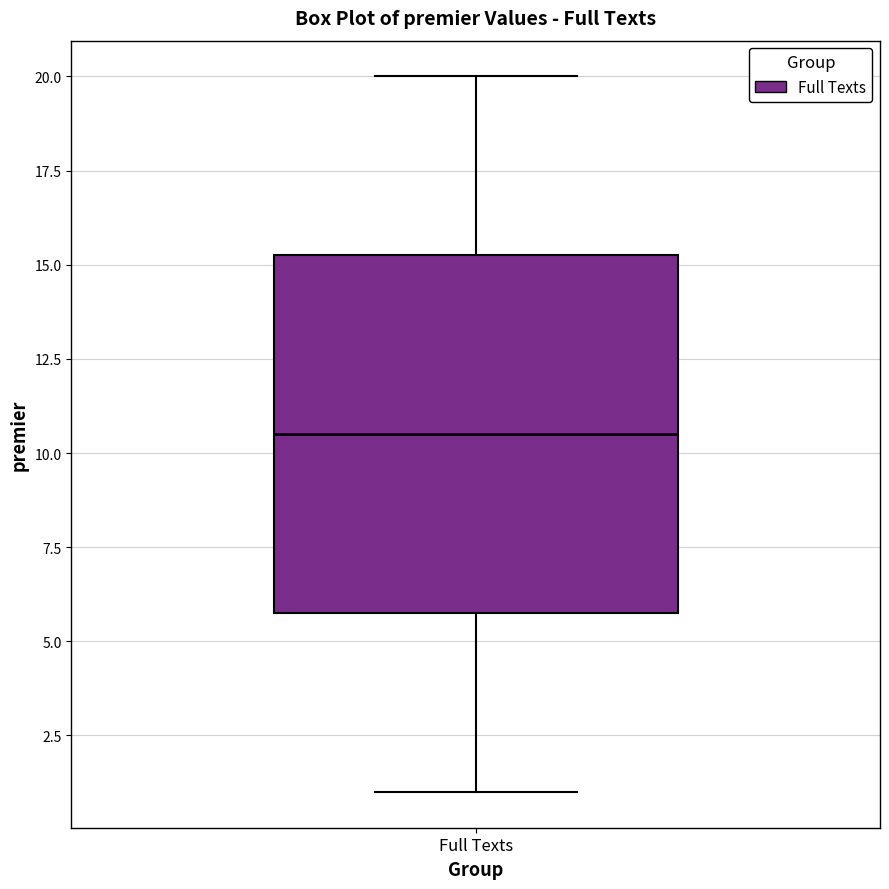

Where does the lower whisker of the box for Full Texts end on the y-axis? The values are not printed on the chart, so give them approximately, as read against the axis.

1.0